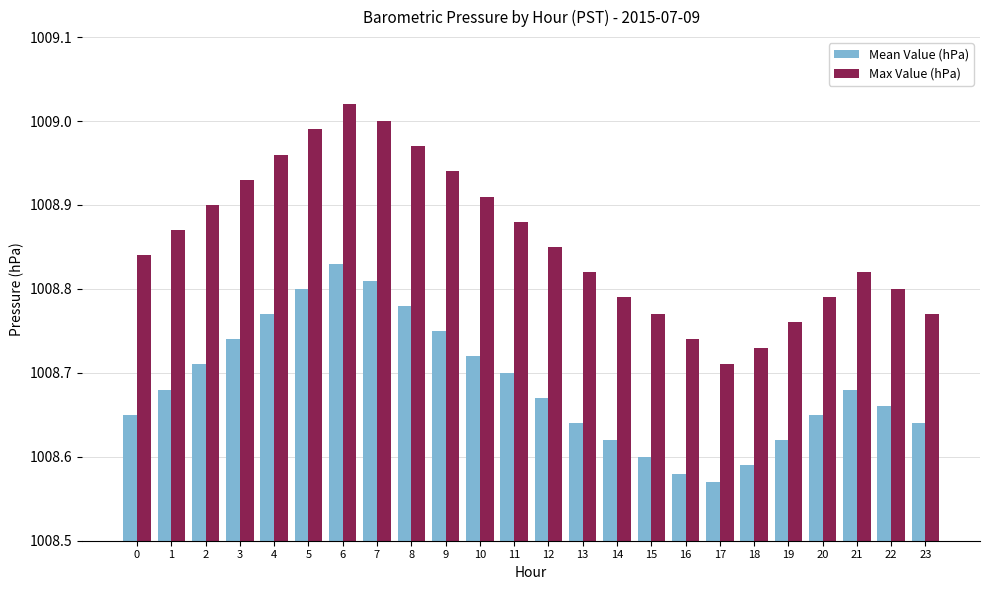

What are all the series names shown in the legend?

Mean Value (hPa), Max Value (hPa)